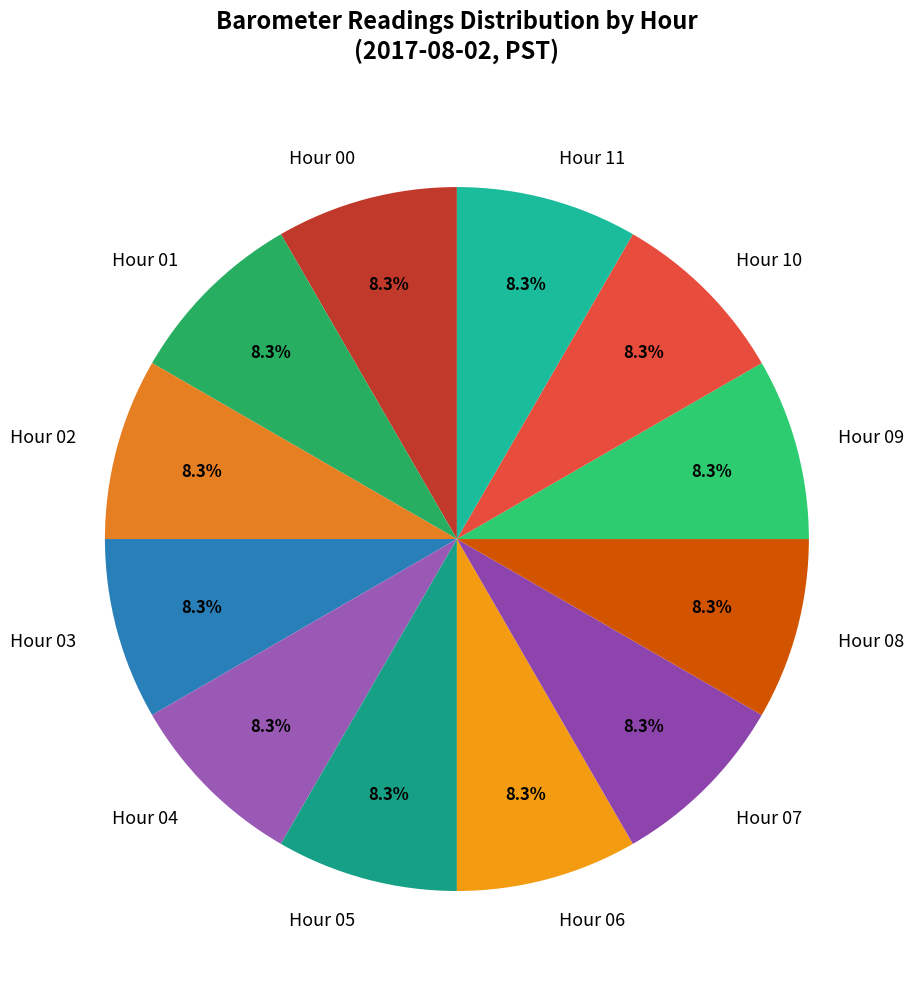

Does any single category account for the majority?

No